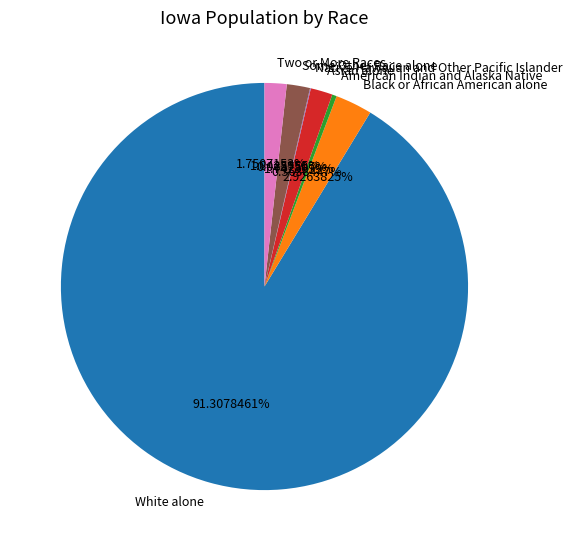

Does any single category account for the majority?

Yes